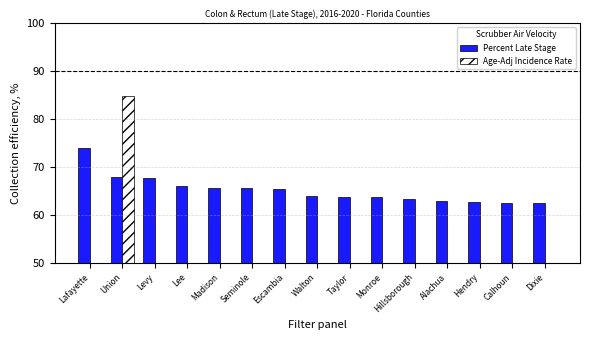

Does the chart contain stacked bars?

No